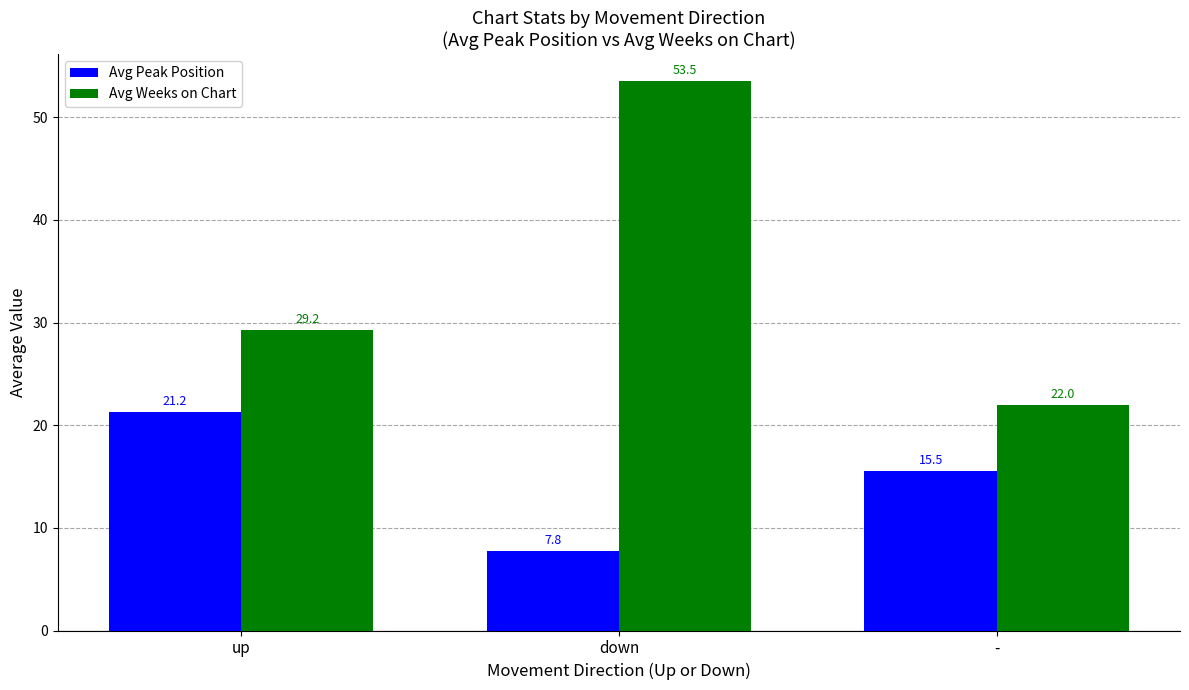

At how many categories does at least one series exceed 24?

2